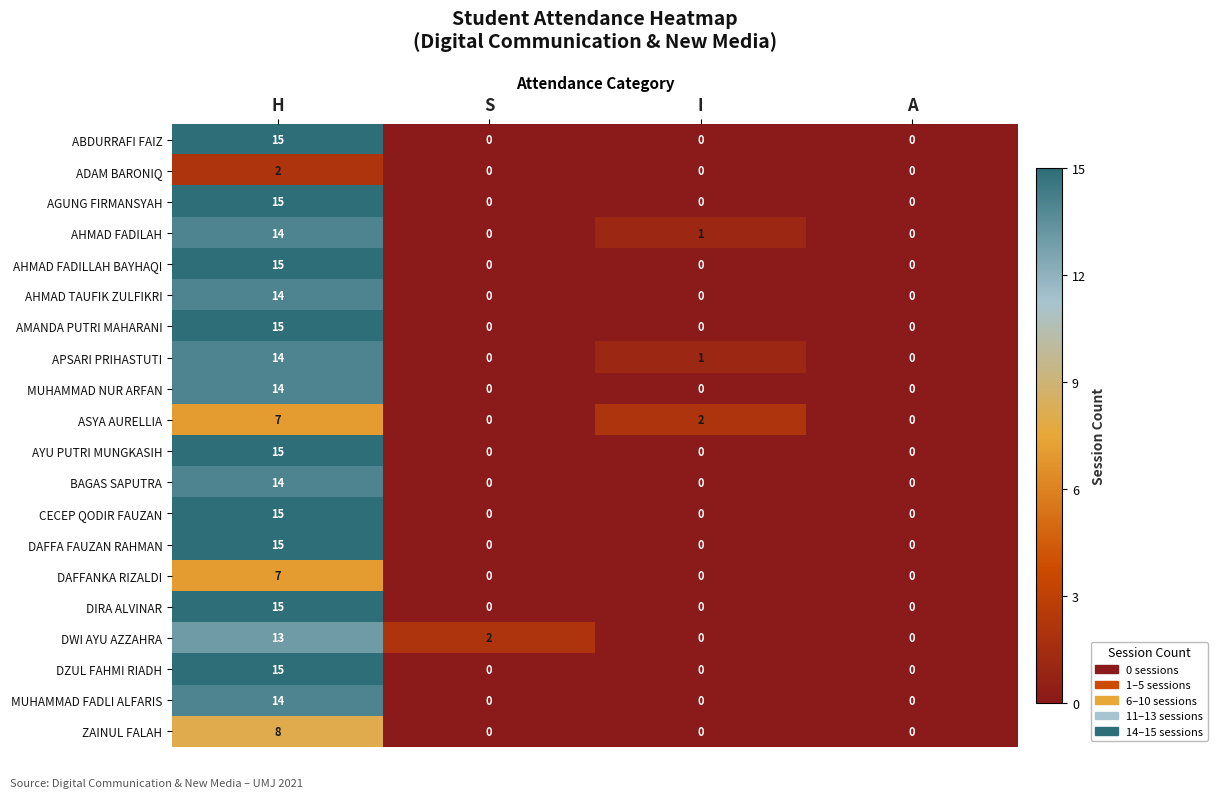

What is the spread (max minus min) of values at H?

13